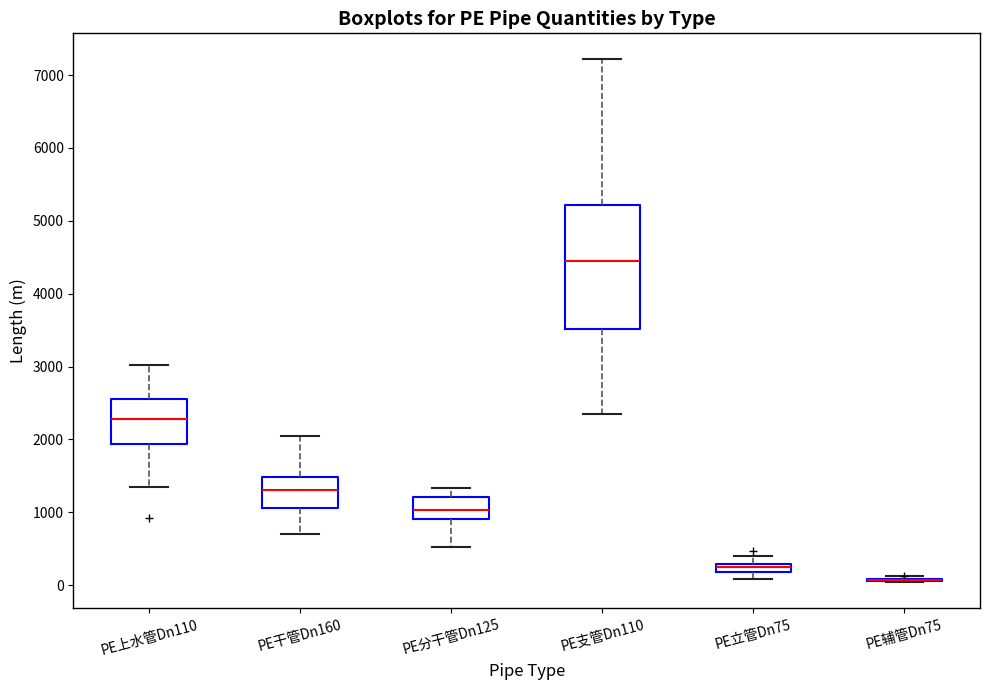

Where does the median line of the box for PE分干管Dn125 sit on the y-axis? The values are not printed on the chart, so give them approximately, as read against the axis.

1000